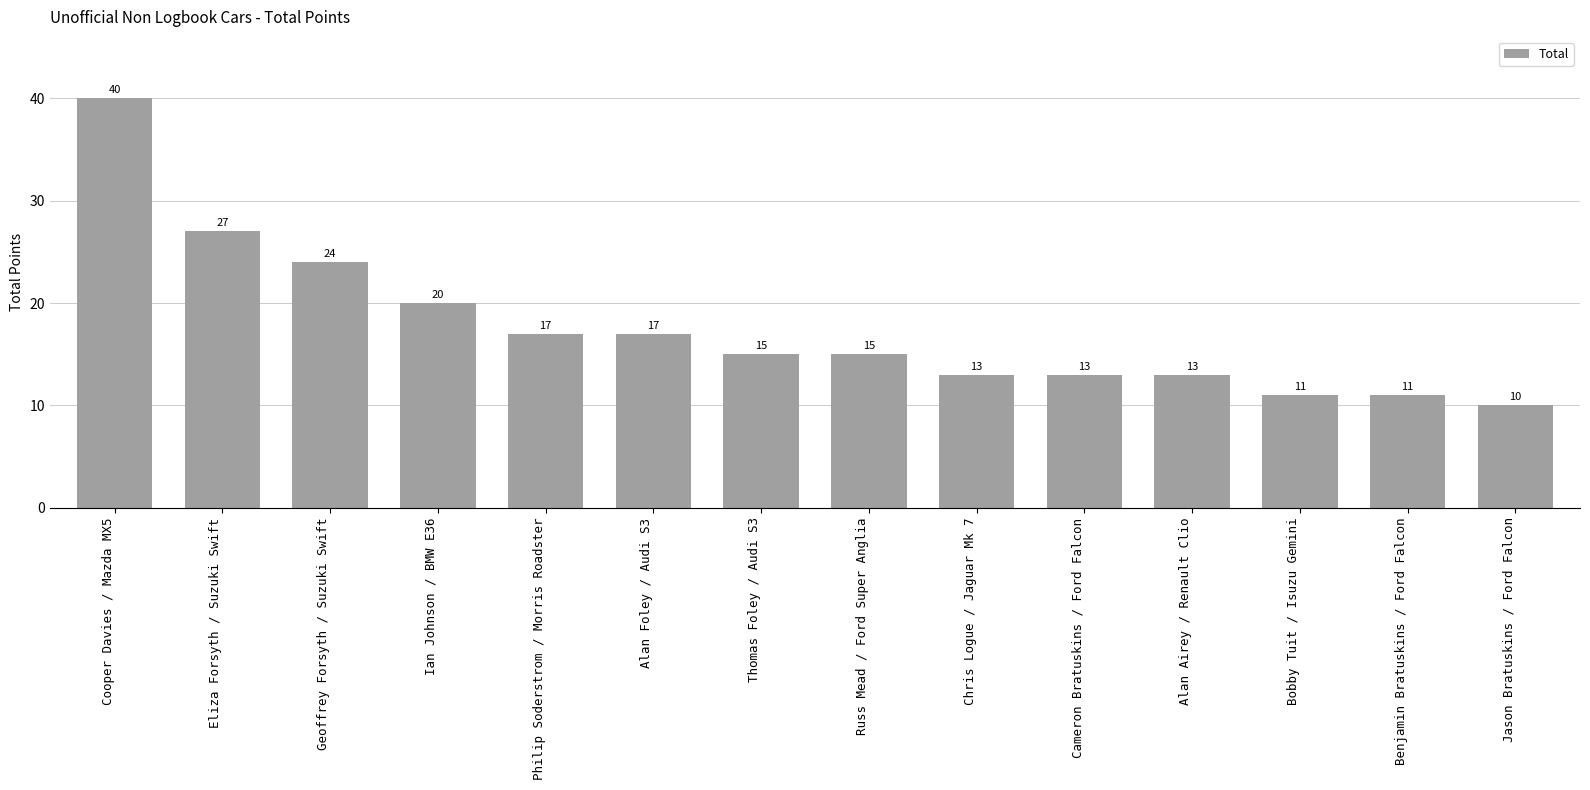

Is it true that the value at Cooper Davies / Mazda MX5 is 40?

True